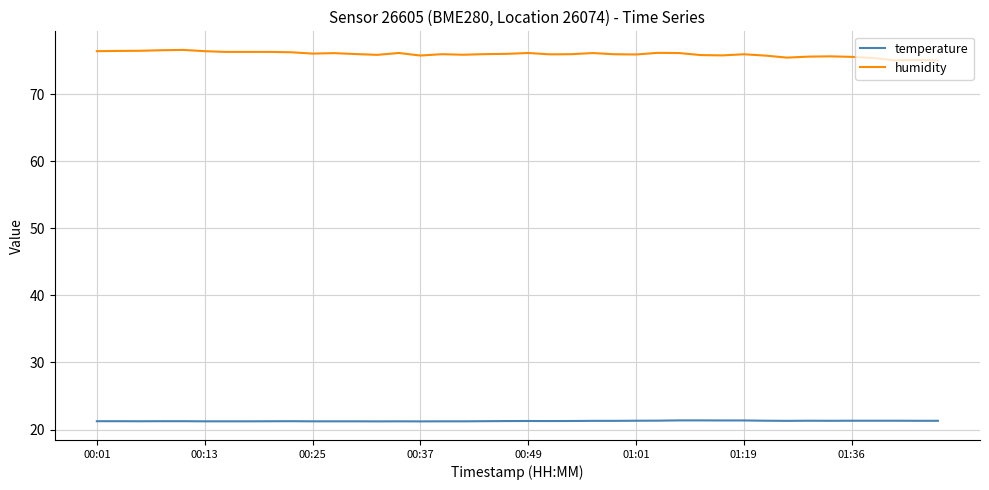

True or false: temperature and humidity cross at least once.

False